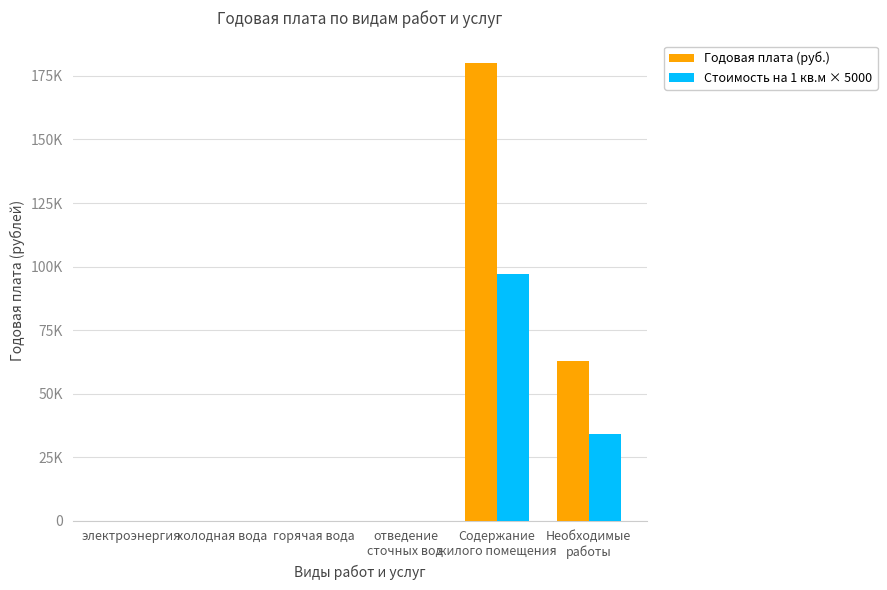

Does the chart contain stacked bars?

No